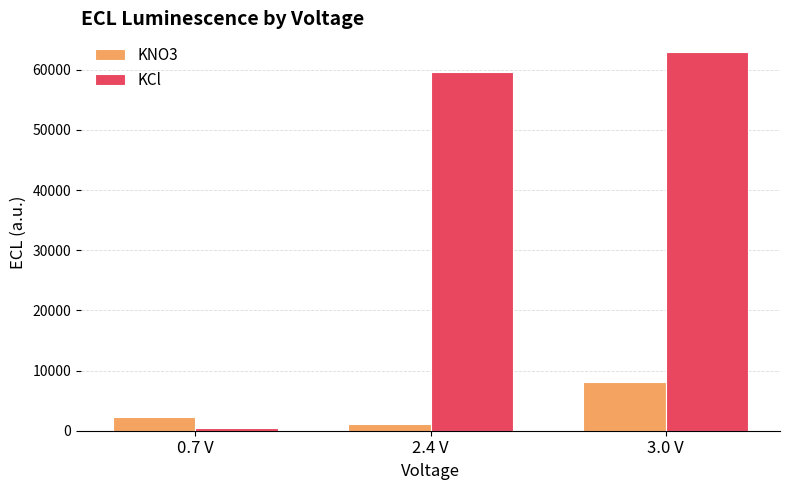

List the labels in order of KNO3 value, smallest first.

2.4 V, 0.7 V, 3.0 V